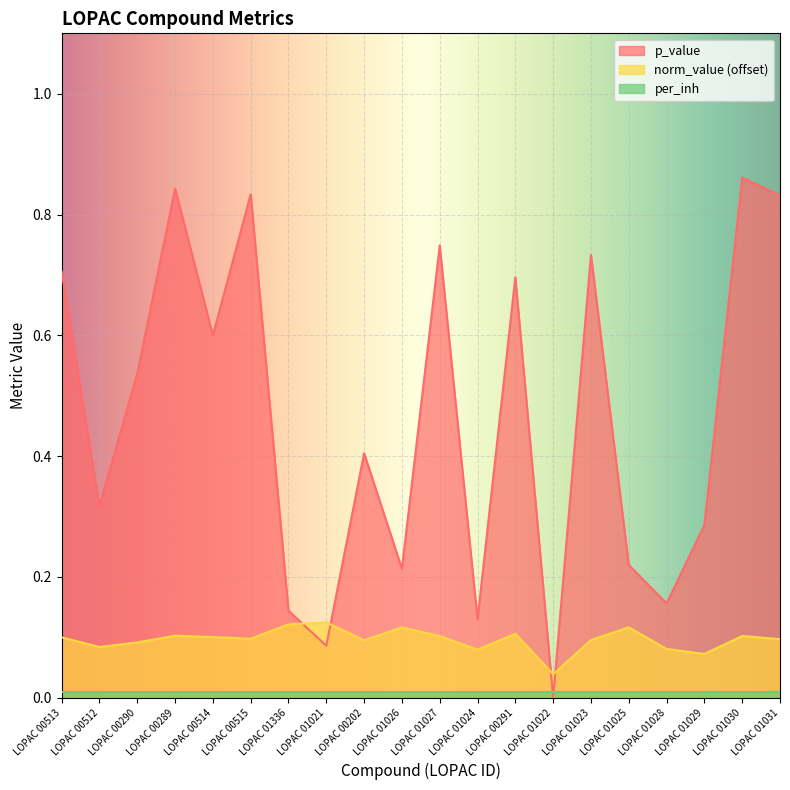

How many times do p_value and norm_value cross each other?

4